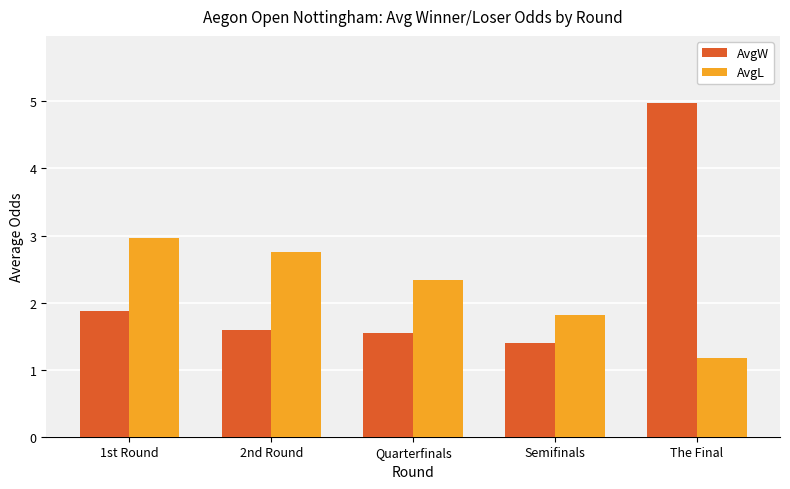

Read the AvgL value at Semifinals.

1.8